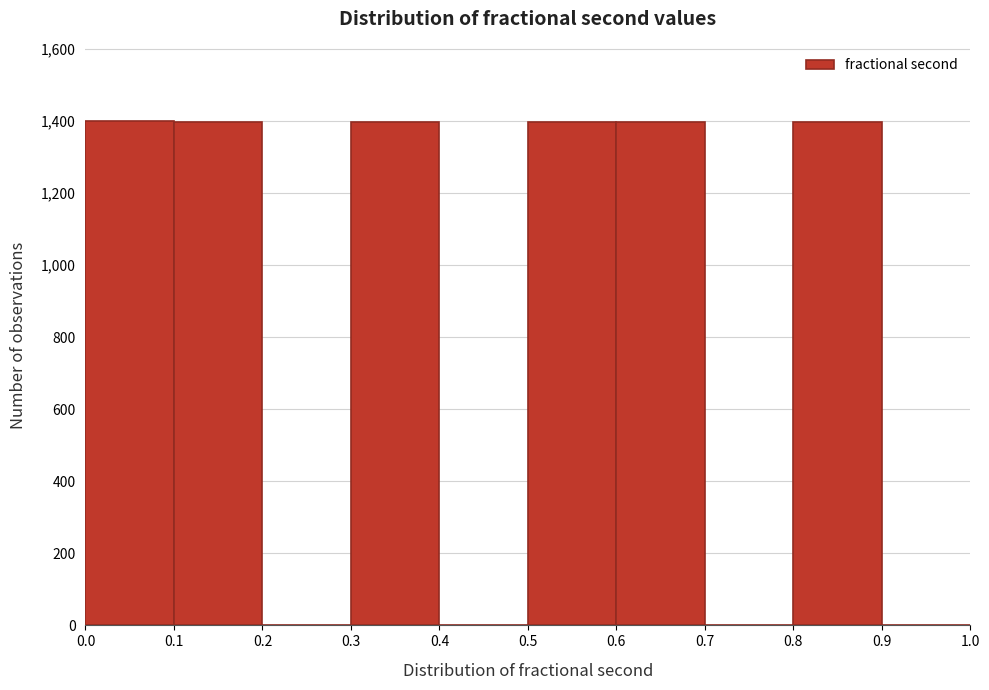

What is the height of the bar covering 0.1 to 0.2 on the x-axis? The values are not printed on the chart, so give them approximately, as read against the axis.

1400